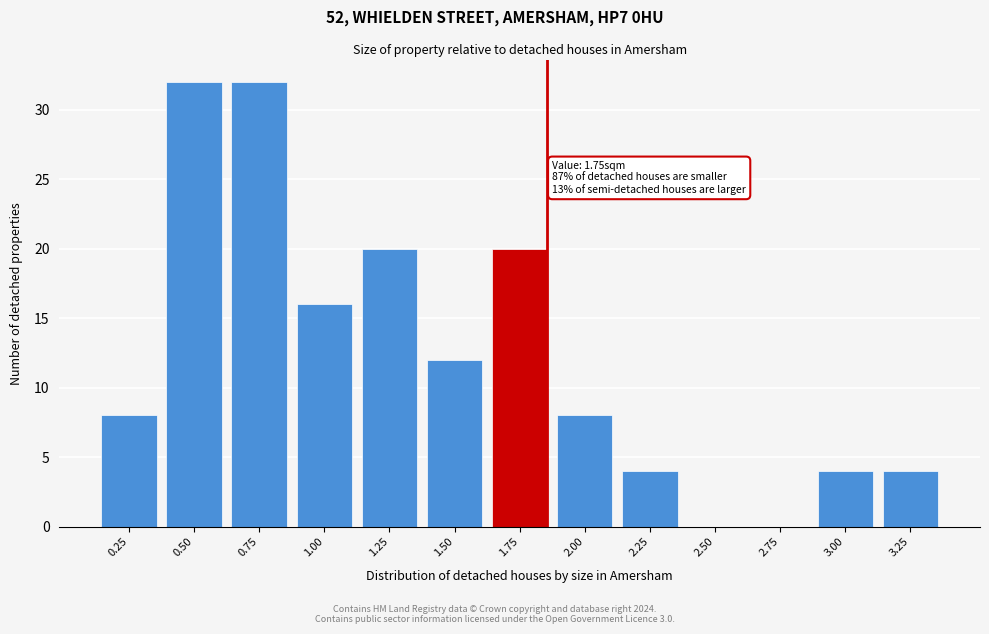

Reading right to left, extract all data points from this chart.

3.25=4	3.00=4	2.75=0	2.50=0	2.25=4	2.00=8	1.75=20	1.50=12	1.25=20	1.00=16	0.75=32	0.50=32	0.25=8